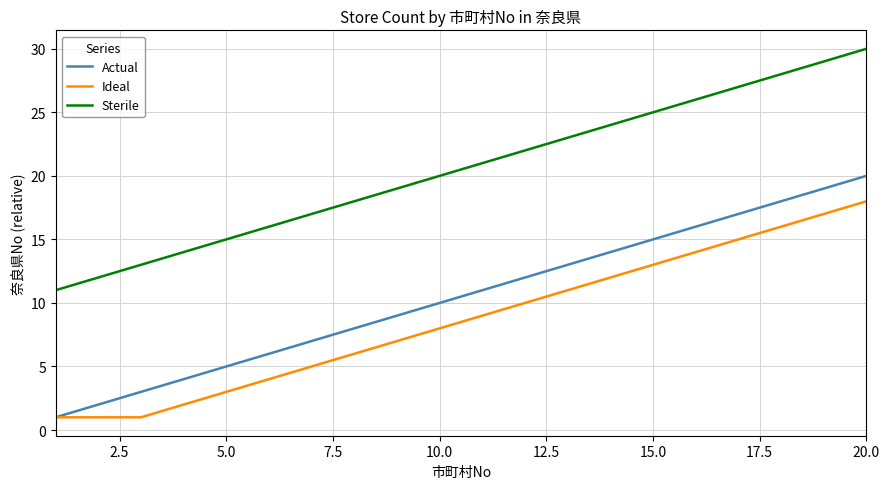

True or false: Actual and Sterile intersect in this chart.

False